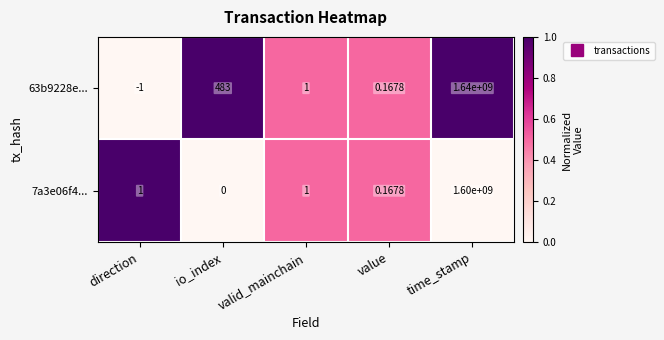

At which label is 63b9228e... closest to 819999999?

io_index